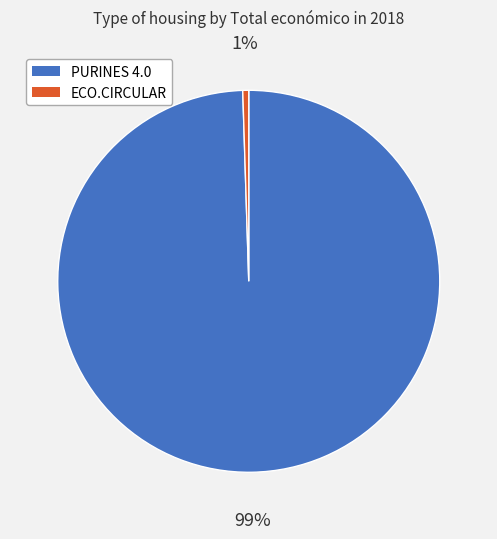

To the nearest percent, what is the average slice percentage?

50%